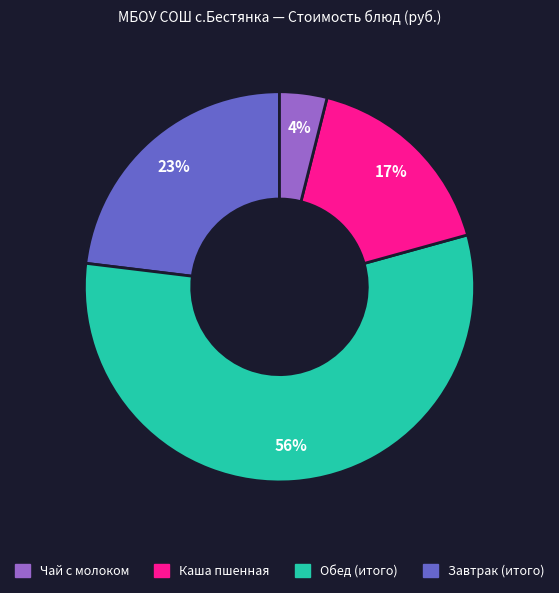

Is there a majority slice in this chart?

Yes